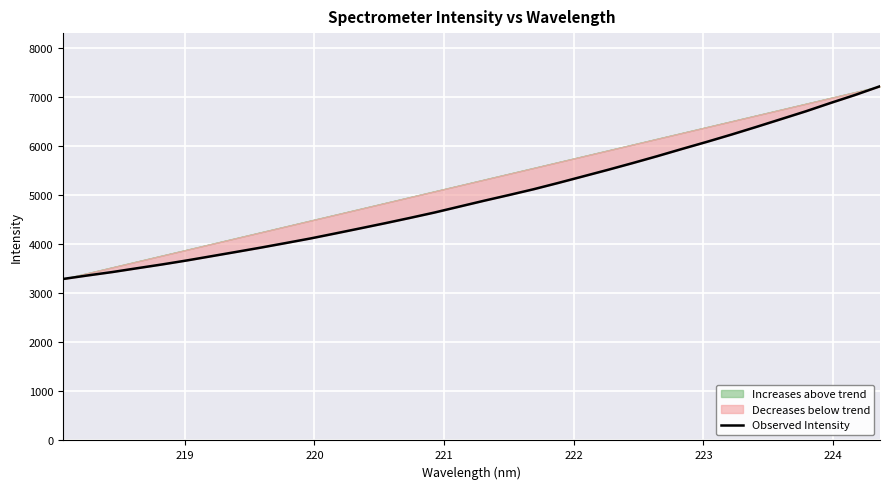

How many lines are shown in the chart?

1